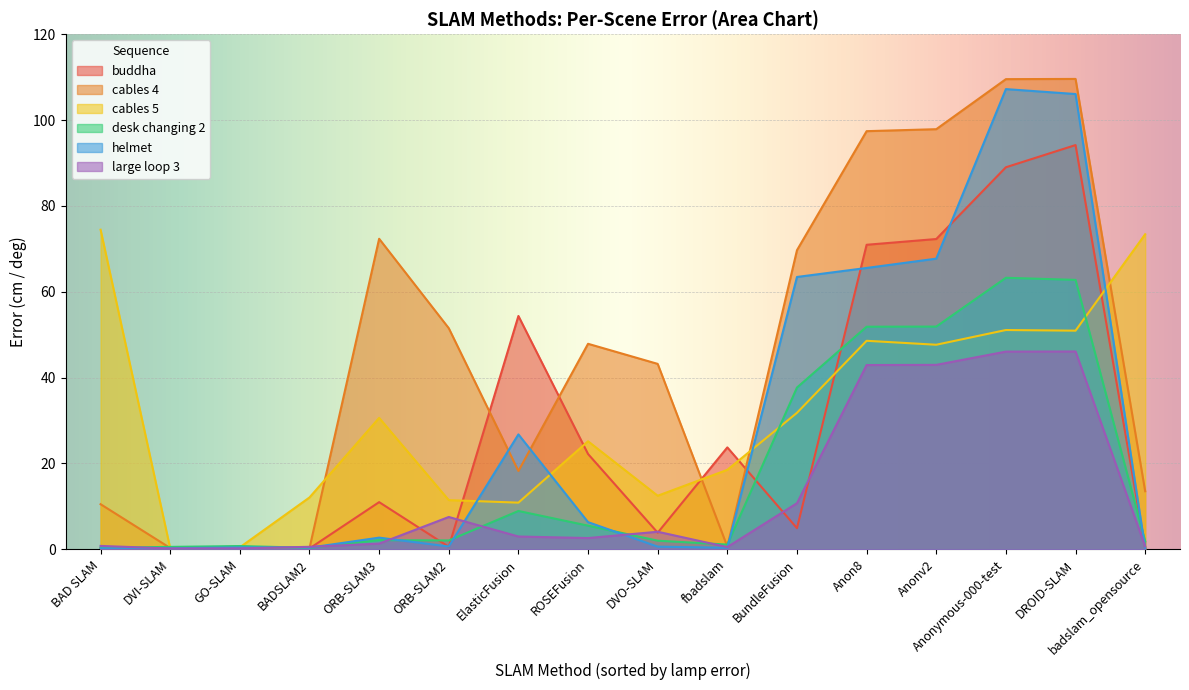

What is the difference between the cables 4 values at DVO-SLAM and ROSEFusion?

4.7